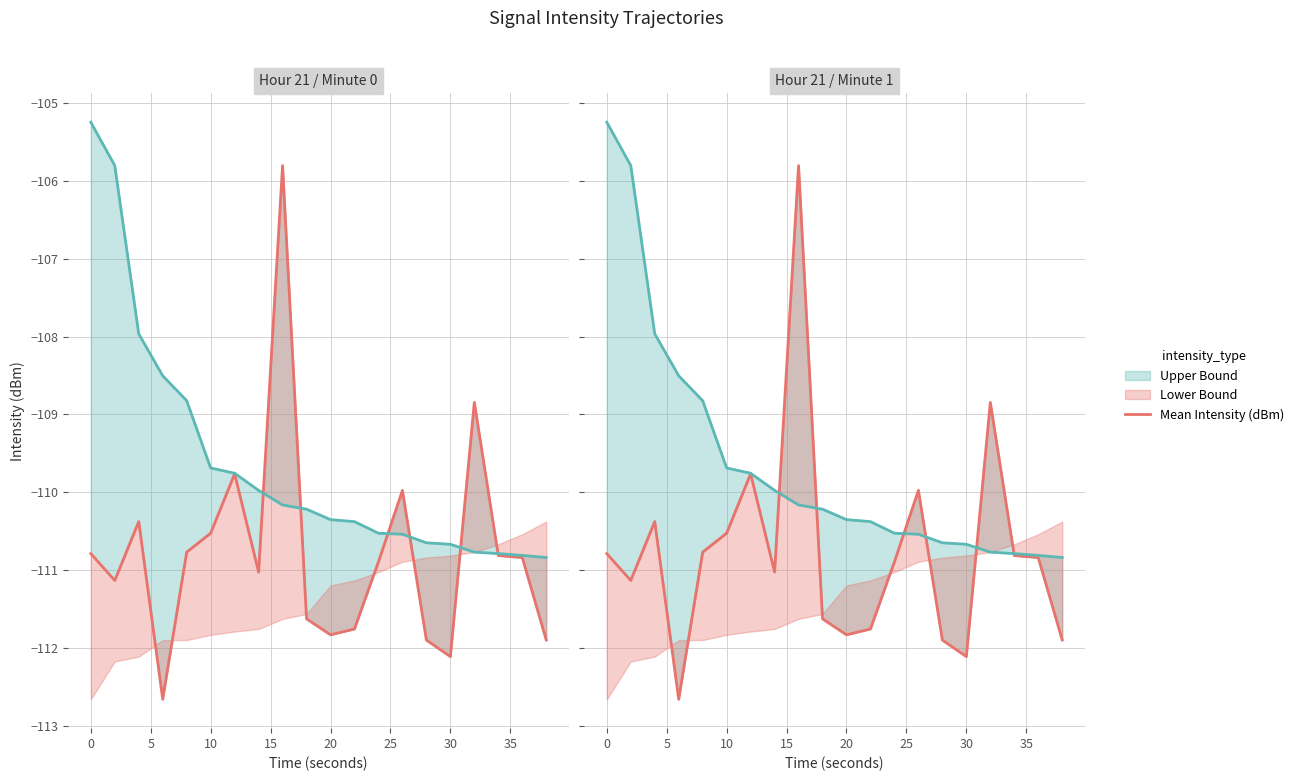

Which series has the largest total across all categories?

Upper Bound